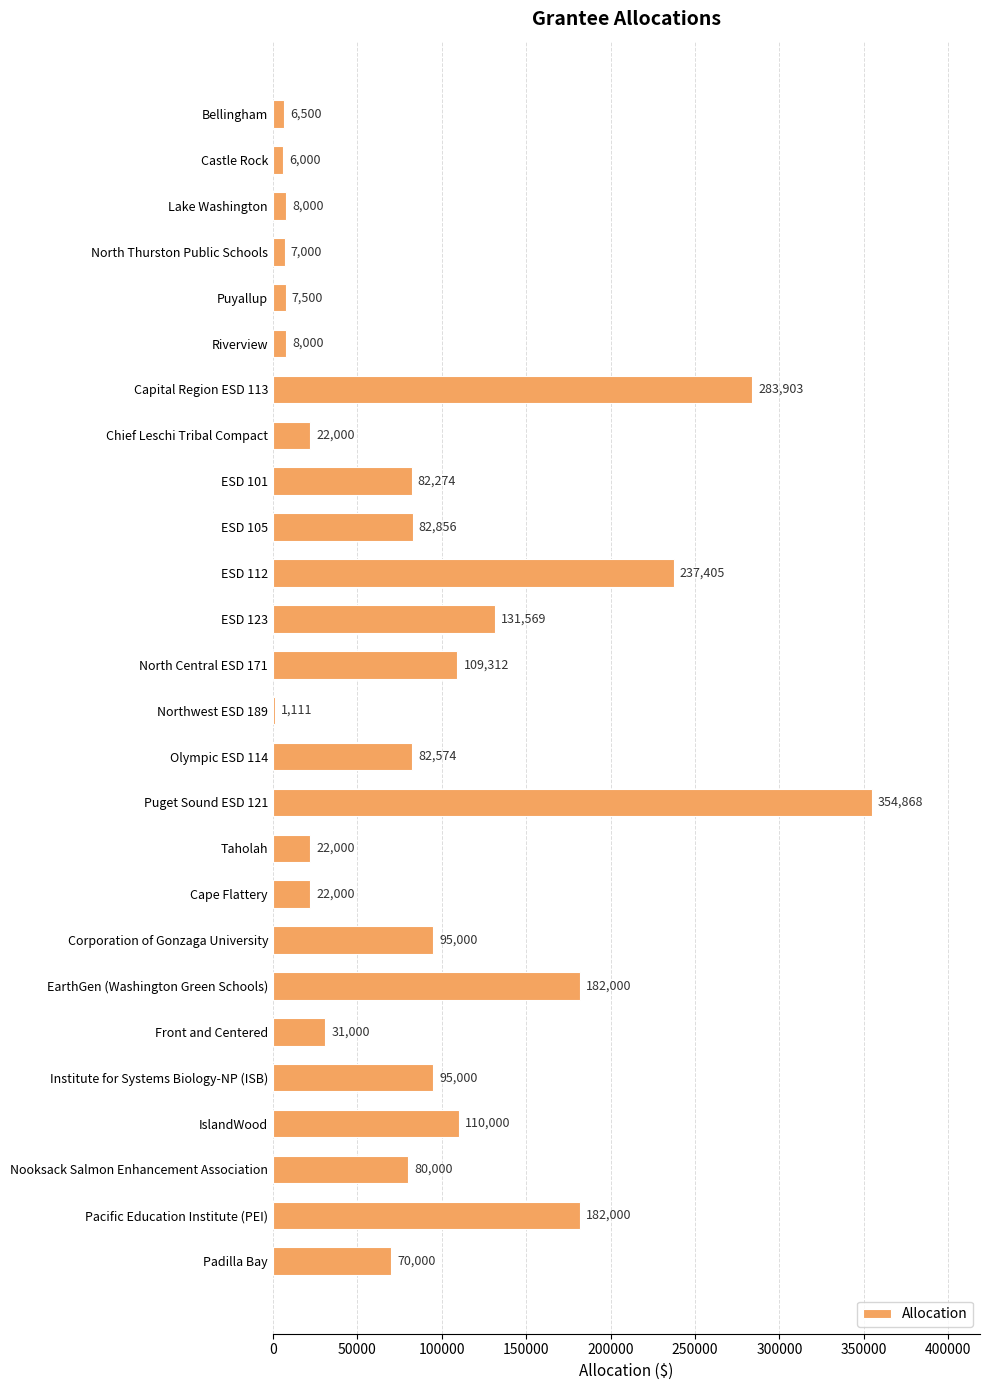

The chart shows a value of 65986 at Corporation of Gonzaga University. True or false?

False